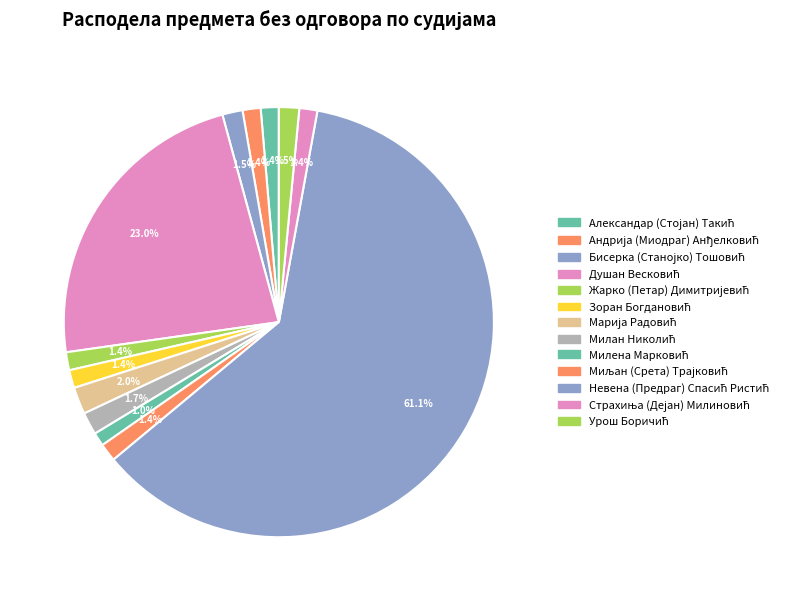

Count the number of slices in the pie.

13